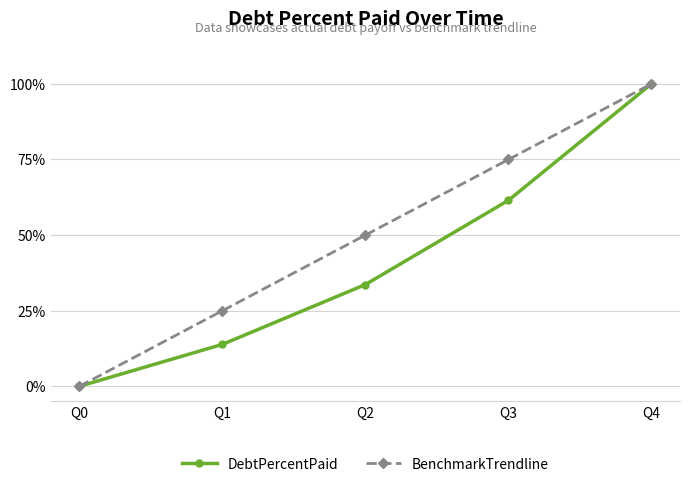

How many data points does each series have?

5